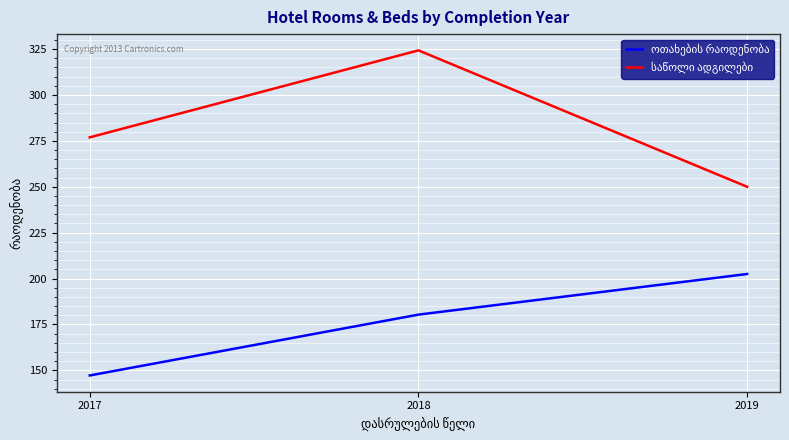

What is the smallest value displayed?

147.2